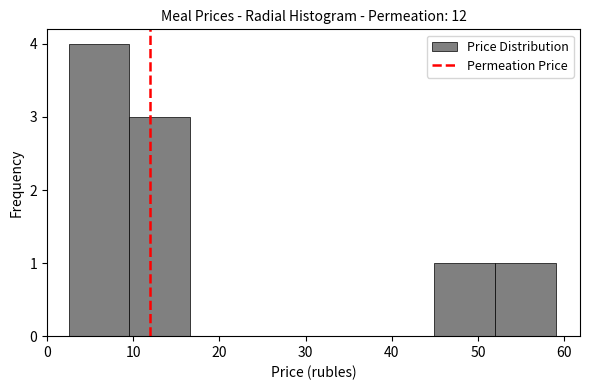

Reading left to right, transcribe this chart: for each bar, give the range it covers on the x-axis and its height. Neither the bar edges nor the heights are printed on the chart, so give them approximately, as read against the axes.

3 to 10: 4
10 to 17: 3
17 to 24: 0
24 to 31: 0
31 to 38: 0
38 to 45: 0
45 to 52: 1
52 to 59: 1